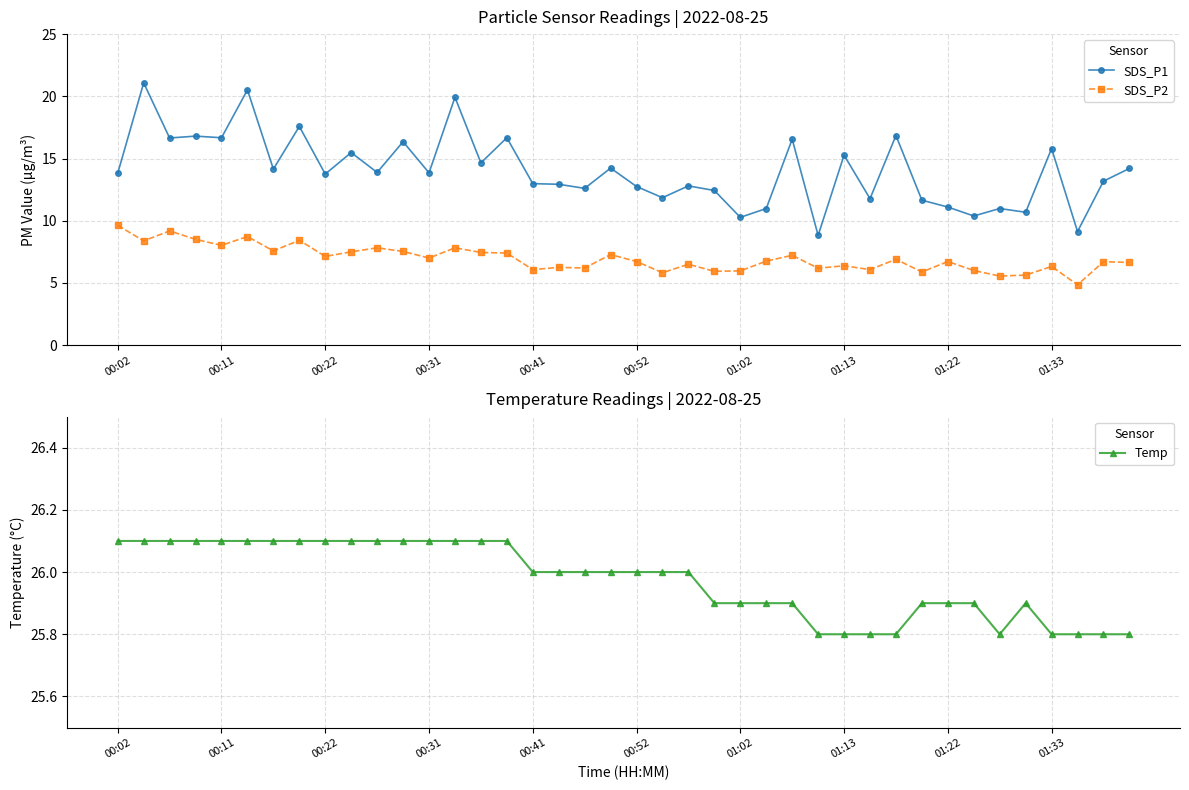

Which category has the highest value across all series?

00:02